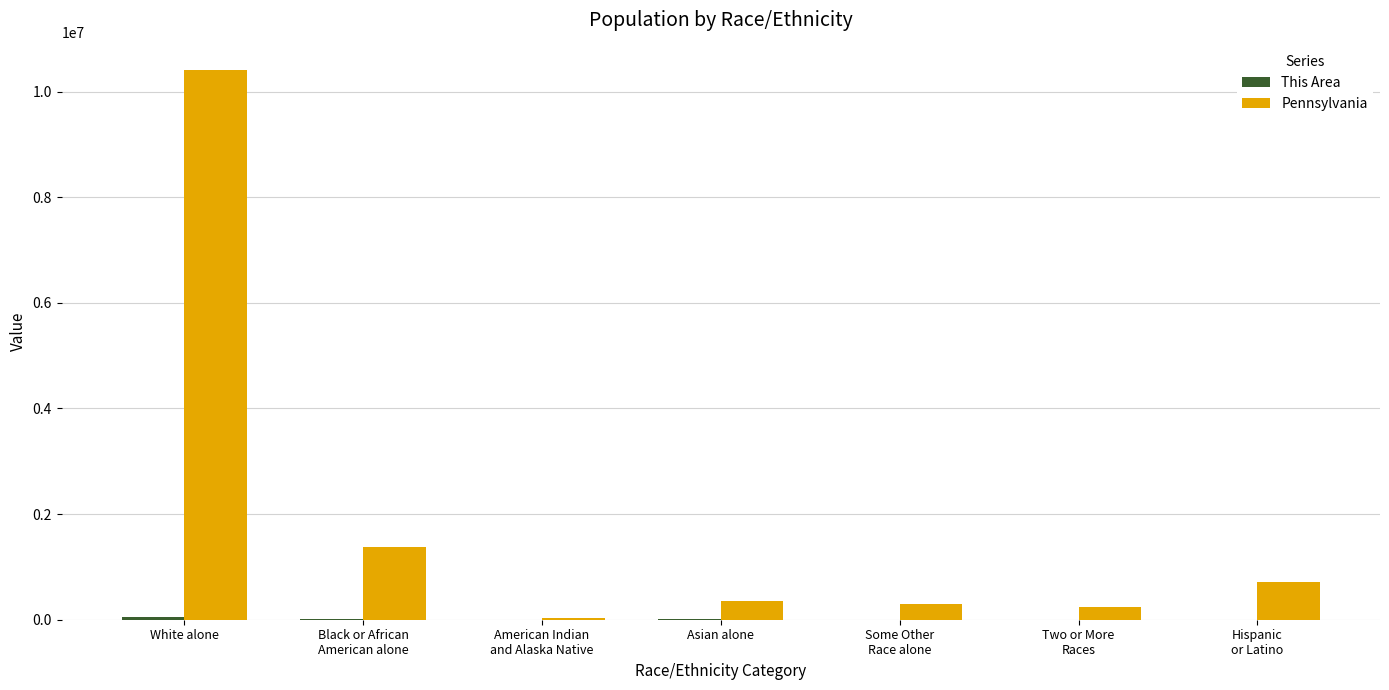

Where does the Pennsylvania series first go above 349088?

White alone